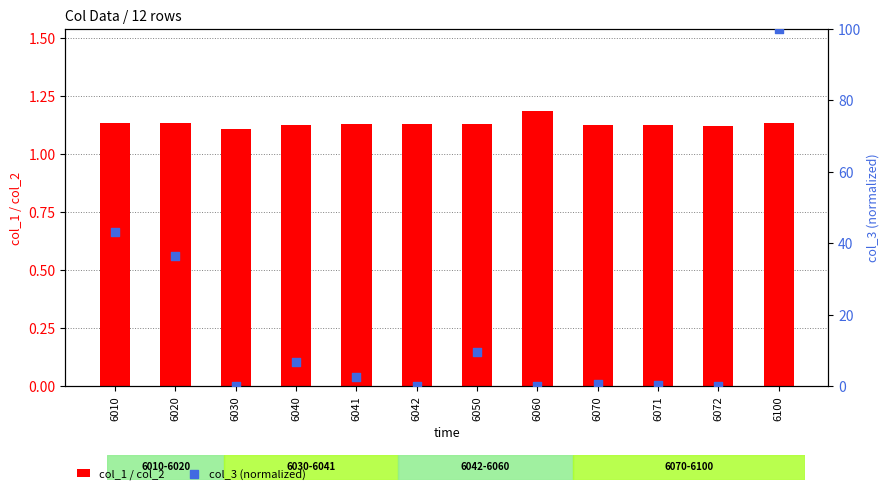

At which category is the sum across all series the highest?

6100